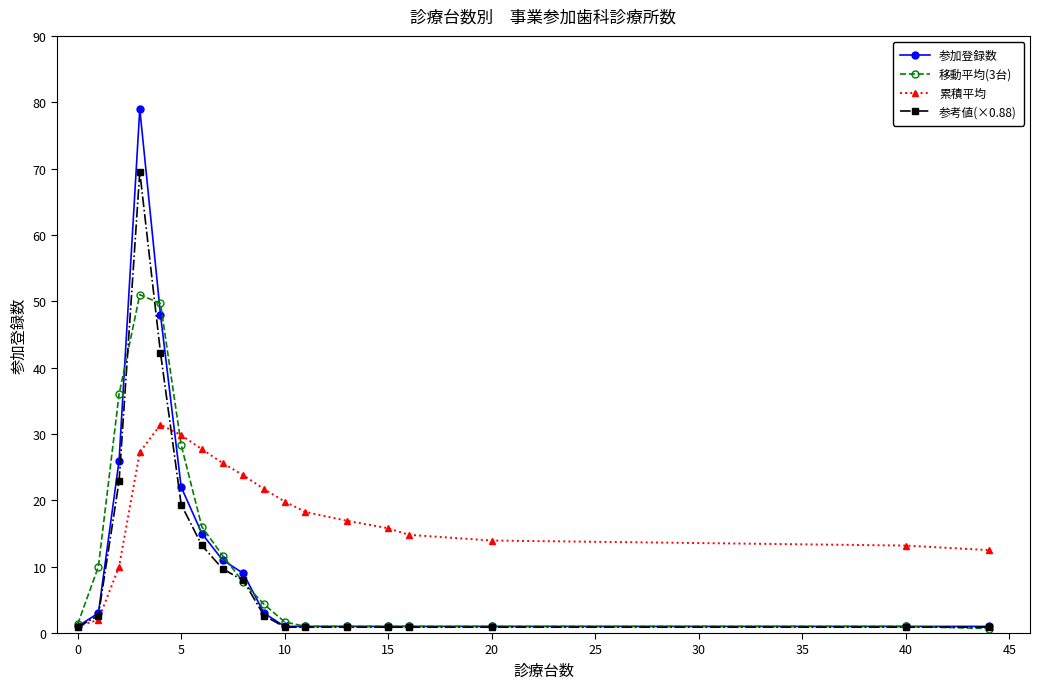

True or false: 累積平均 has more than 2 points higher than both neighbors.

False